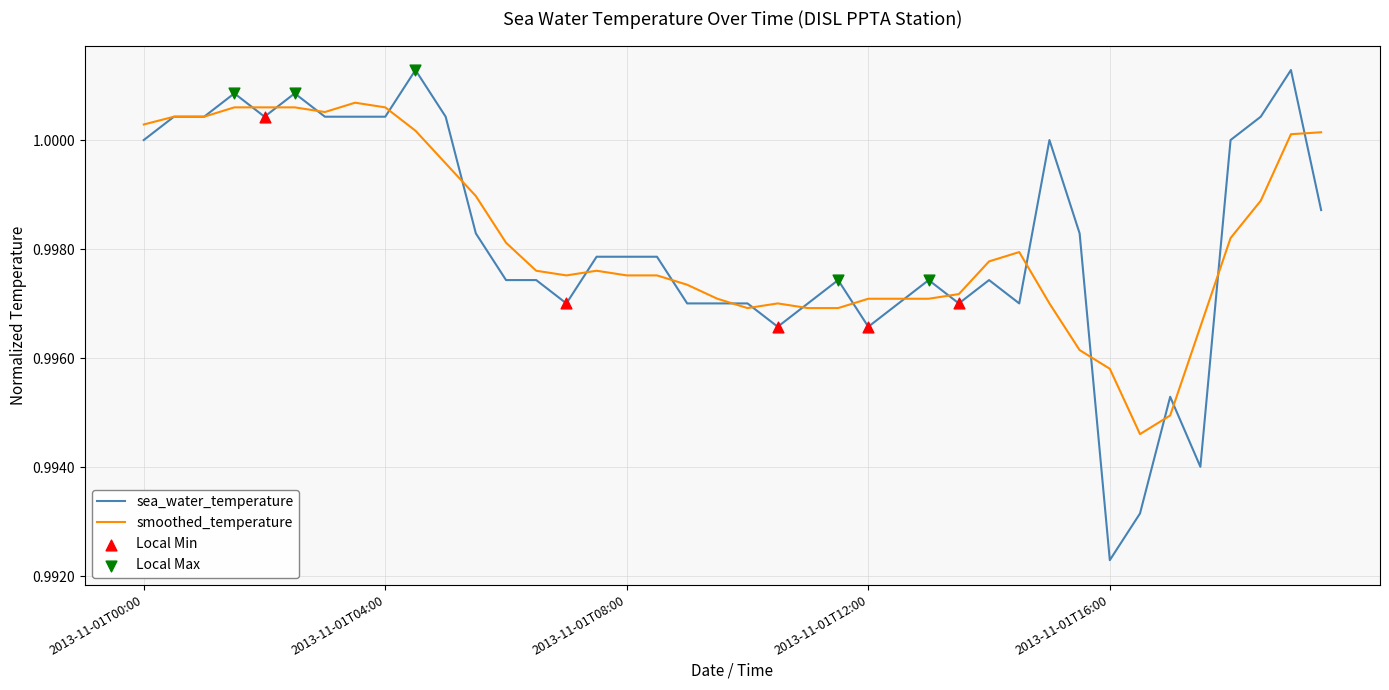

Which series has the largest range (max minus min)?

sea_water_temperature